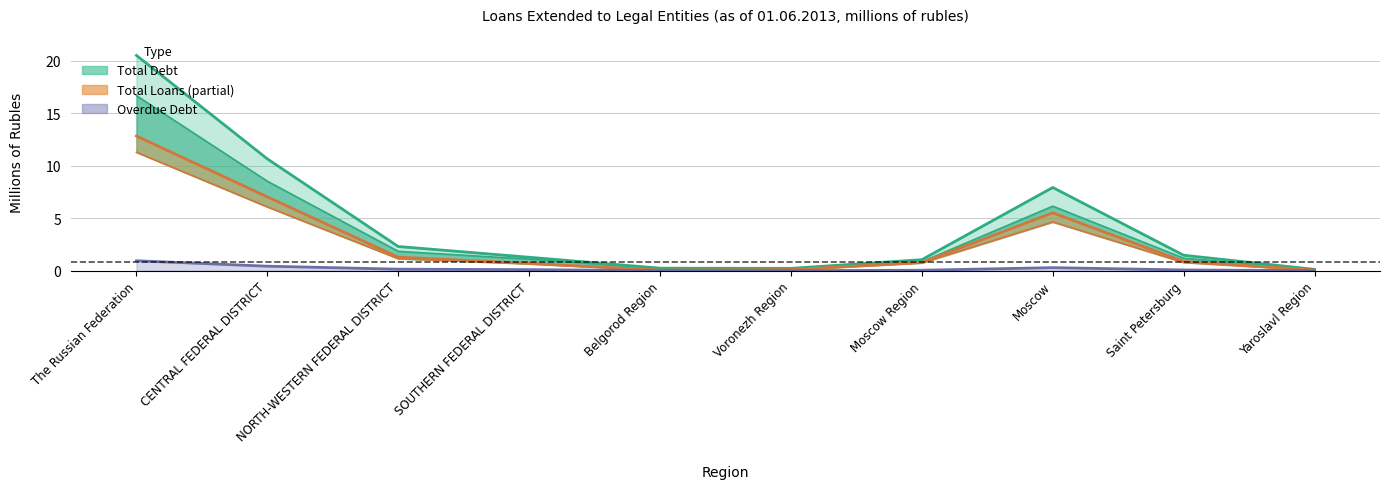

At how many categories does at least one series exceed 7?

3